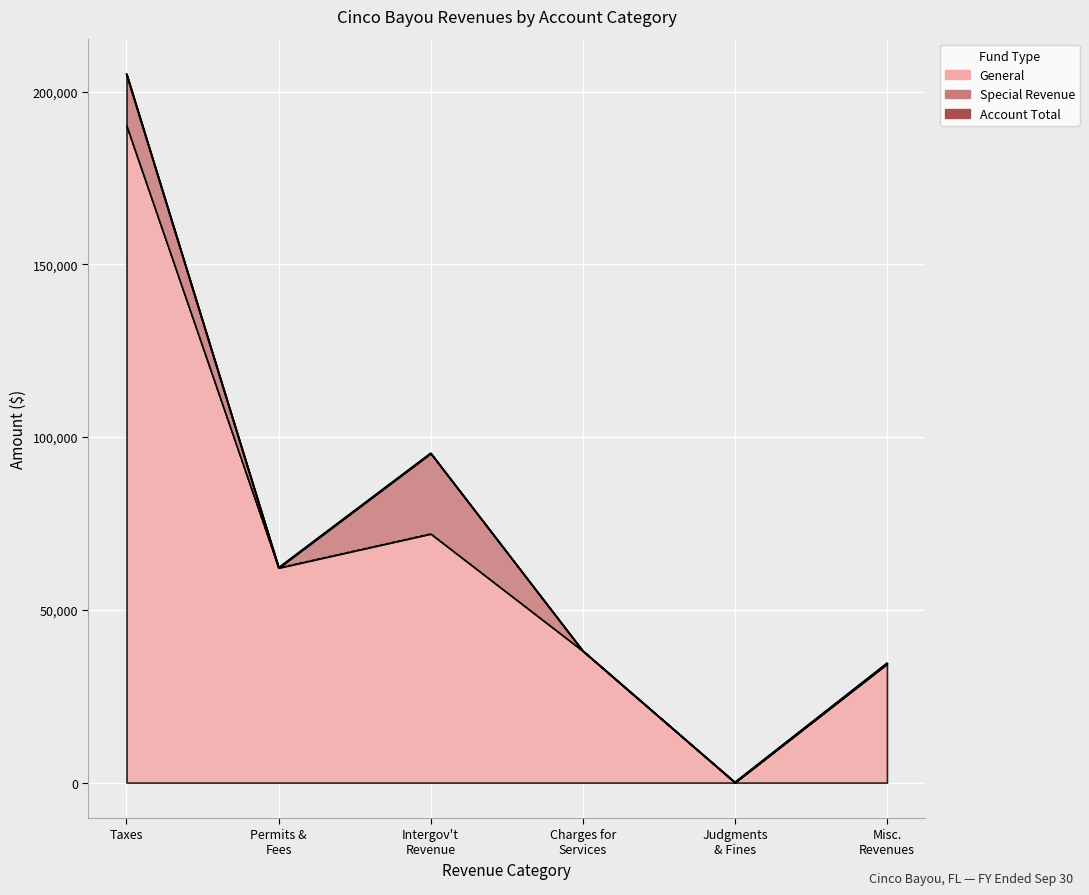

Is the value of General at Taxes greater than the value of Account Total at Misc. Revenues?

Yes